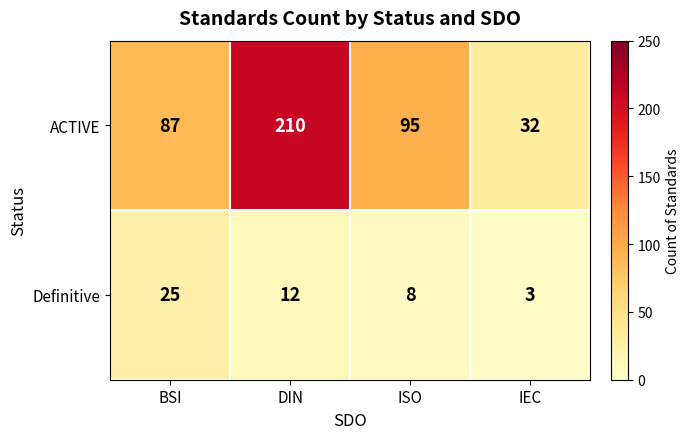

Where is Definitive nearest to the value 14?

DIN